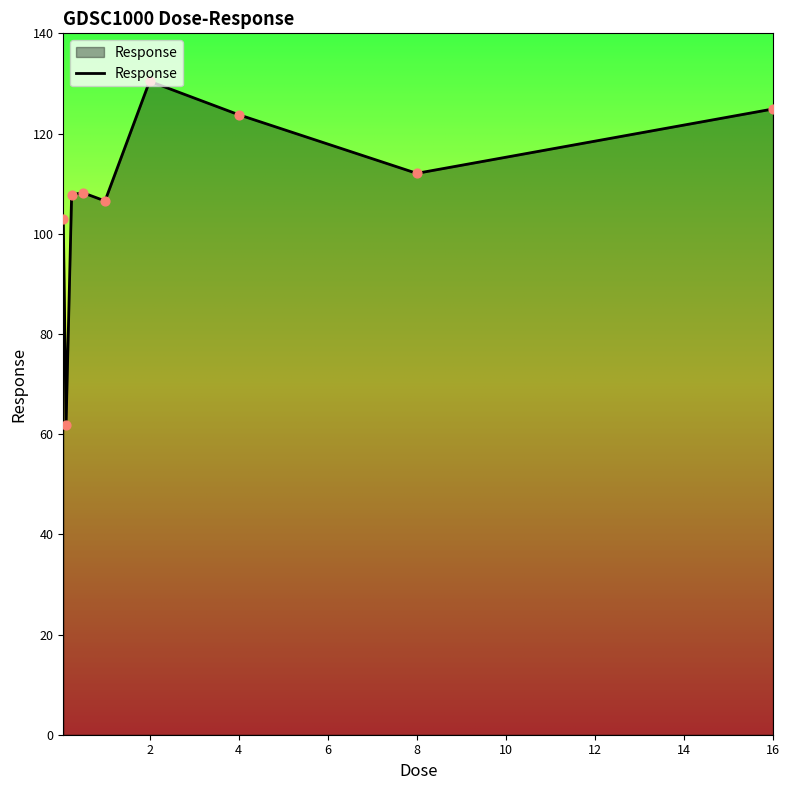

What is the minimum value shown in the chart?

61.9